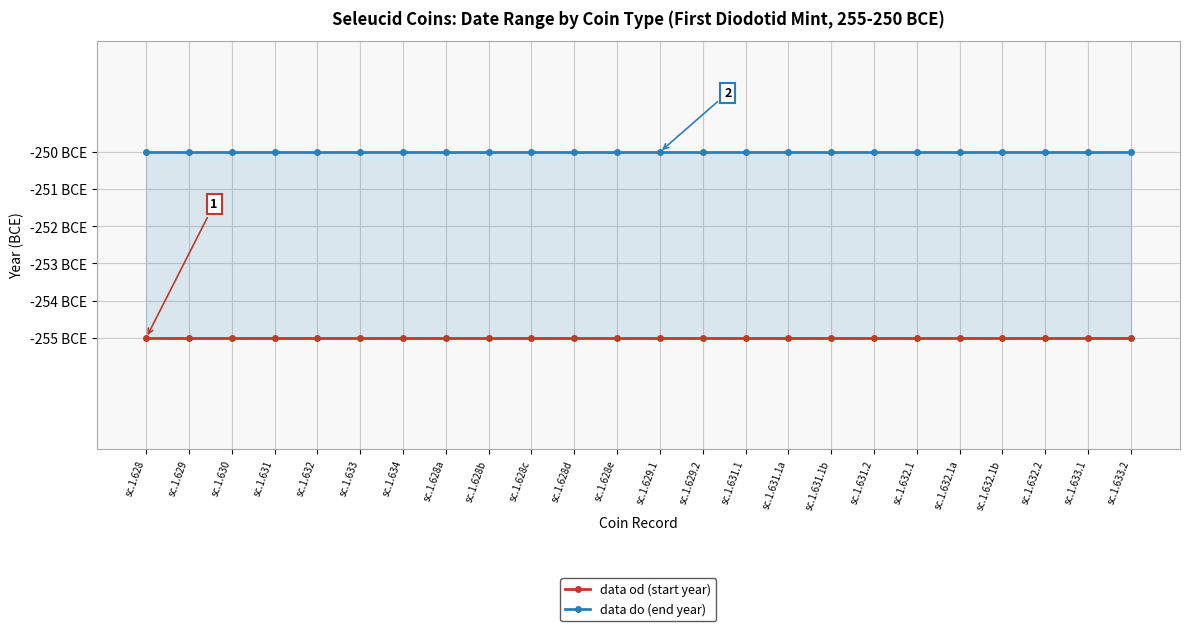

Which series has the largest total across all categories?

data do (end year)